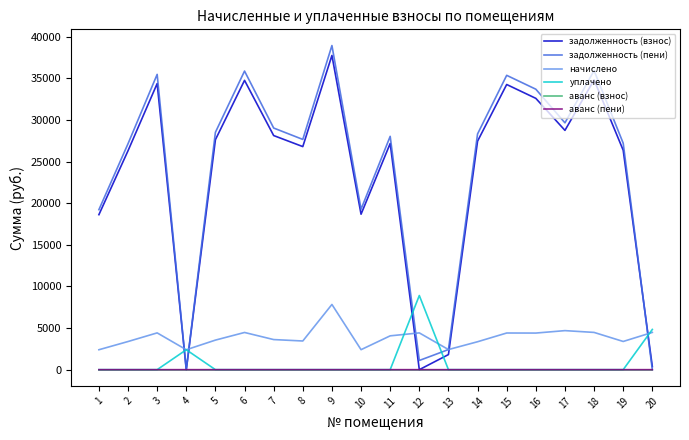

What is the total value across all series at 1?

40238.0